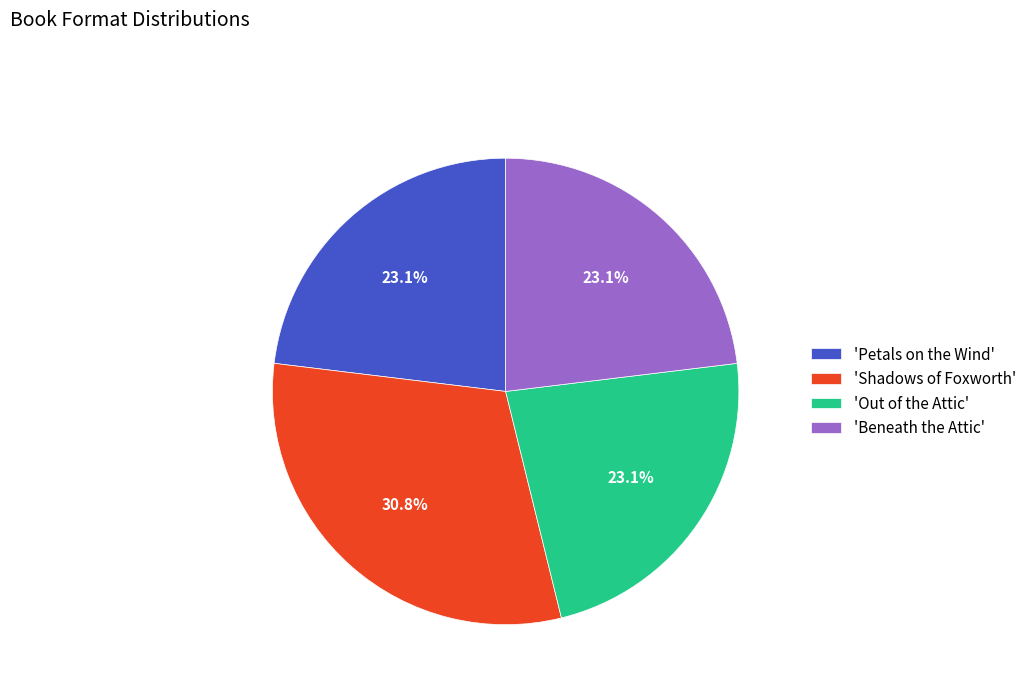

Is there any slice that represents more than half of the pie?

No